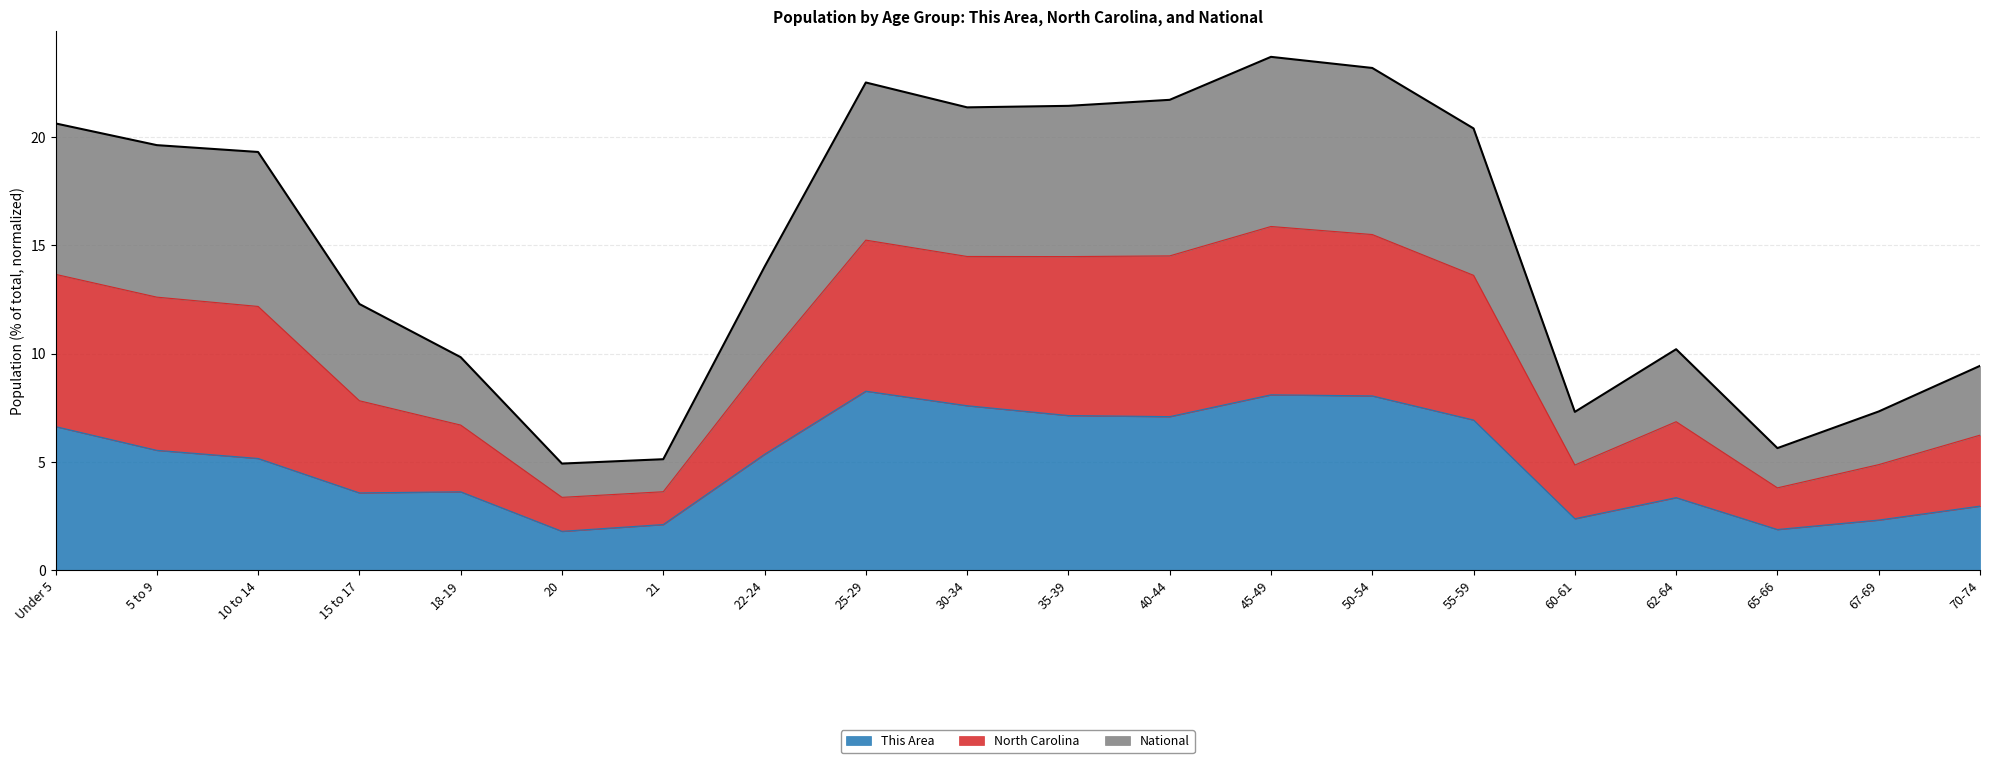

What are all the series names shown in the legend?

This Area, North Carolina, National